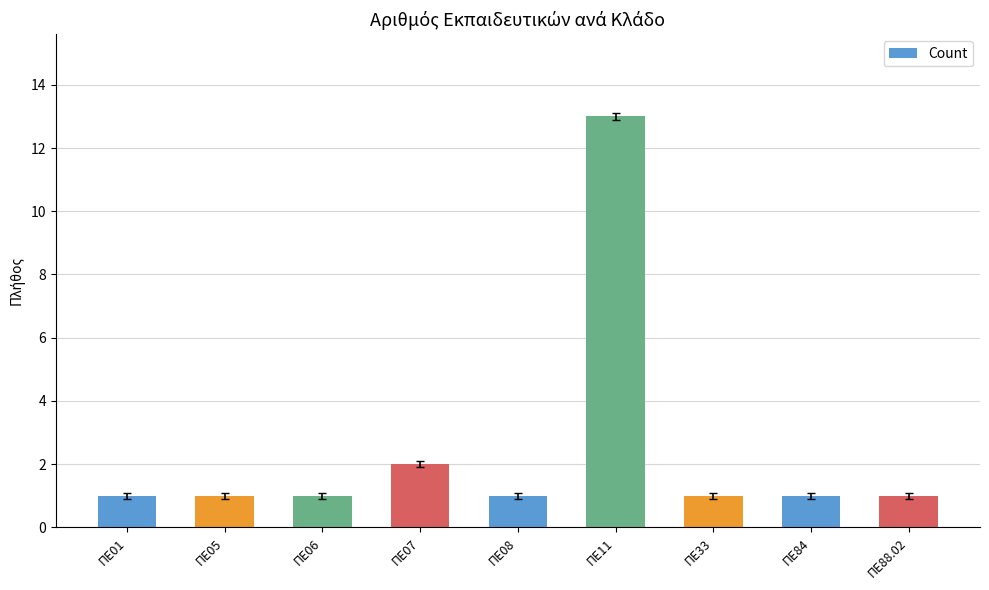

What is the minimum value shown in the chart?

1